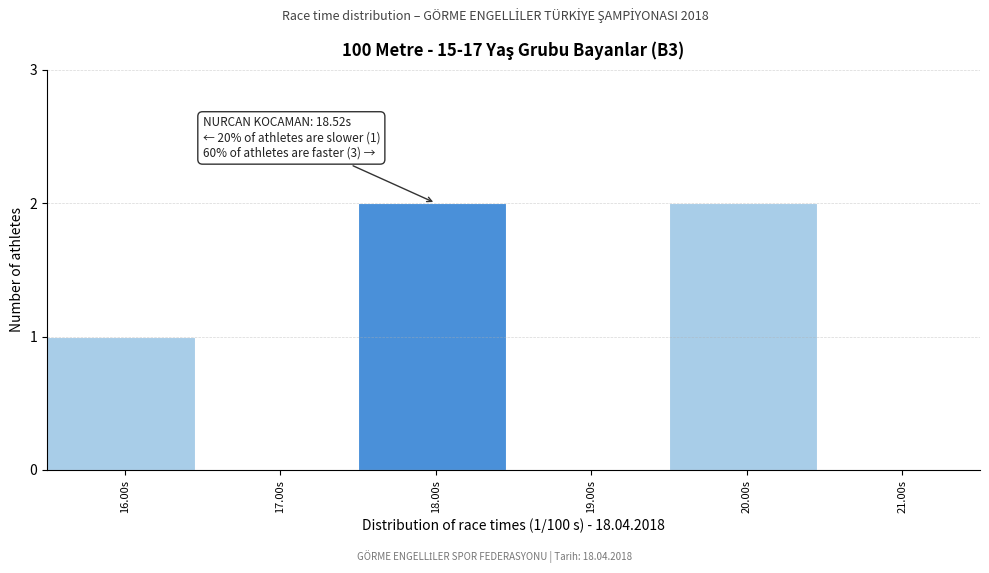

Reading left to right, what are all the values shown in this chart?

16.00s=1	17.00s=0	18.00s=2	19.00s=0	20.00s=2	21.00s=0